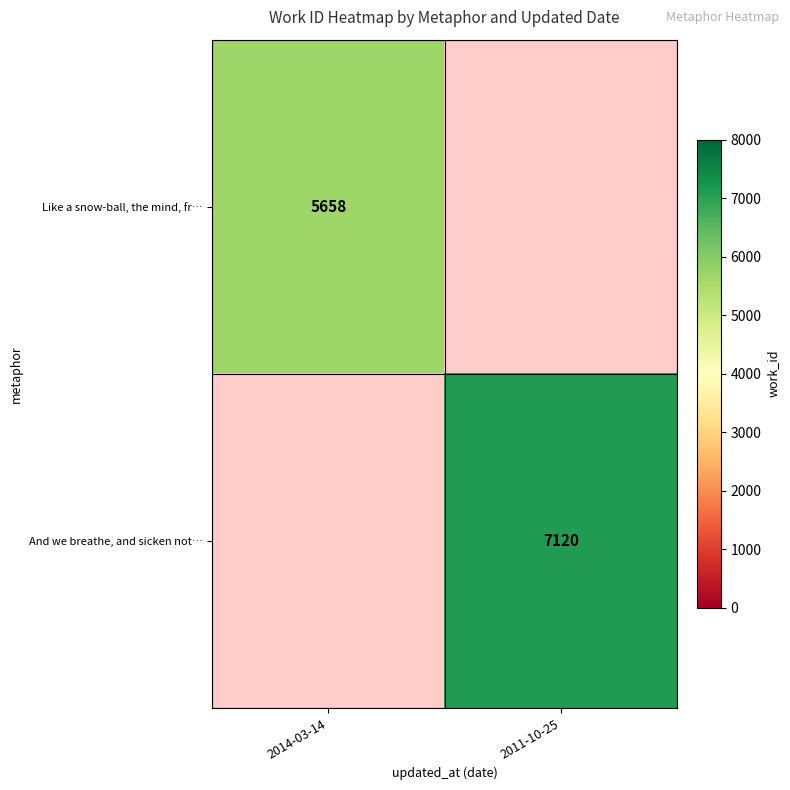

Is it true that Like a snow-ball, the mind, fr… equals 3377.7 at 2014-03-14?

False